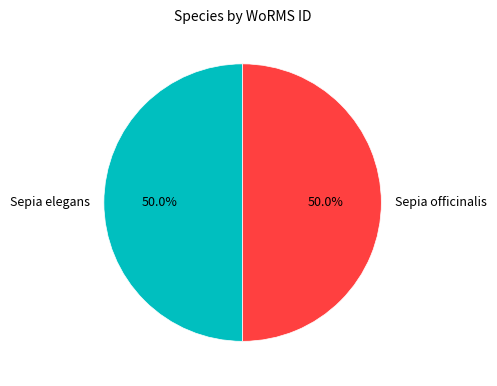

Approximately how many times larger is the value at Sepia officinalis compared to Sepia elegans?

1.0